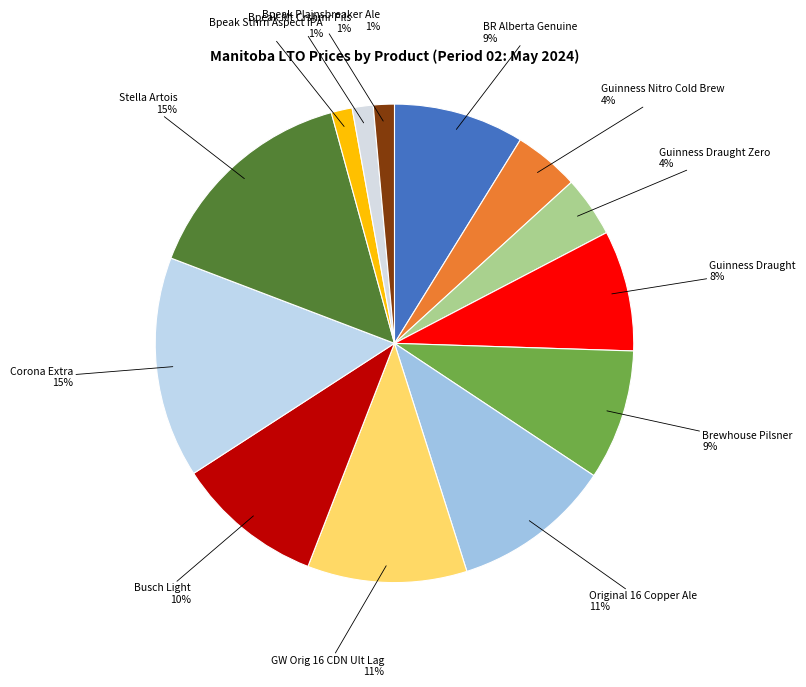

Is there any slice that represents more than half of the pie?

No